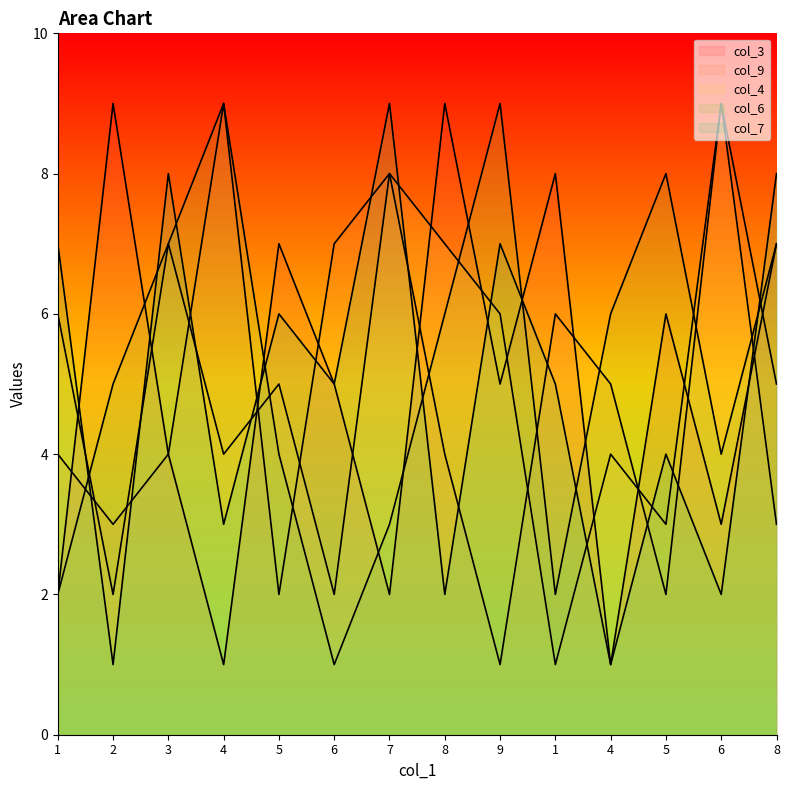

Reading left to right, what are all the values shown in this chart?

col_3: 1=2	2=9	3=4	4=1	5=7	6=5	7=2	8=9	9=5	1=8	4=1	5=6	6=3	8=7
col_9: 1=4	2=3	3=4	4=9	5=2	6=7	7=8	8=4	9=1	1=6	4=5	5=2	6=9	8=5
col_4: 1=6	2=2	3=7	4=4	5=5	6=2	7=8	8=7	9=6	1=1	4=4	5=3	6=9	8=3
col_6: 1=2	2=5	3=7	4=9	5=4	6=1	7=3	8=6	9=9	1=2	4=6	5=8	6=4	8=7
col_7: 1=7	2=1	3=8	4=3	5=6	6=5	7=9	8=2	9=7	1=5	4=1	5=4	6=2	8=8